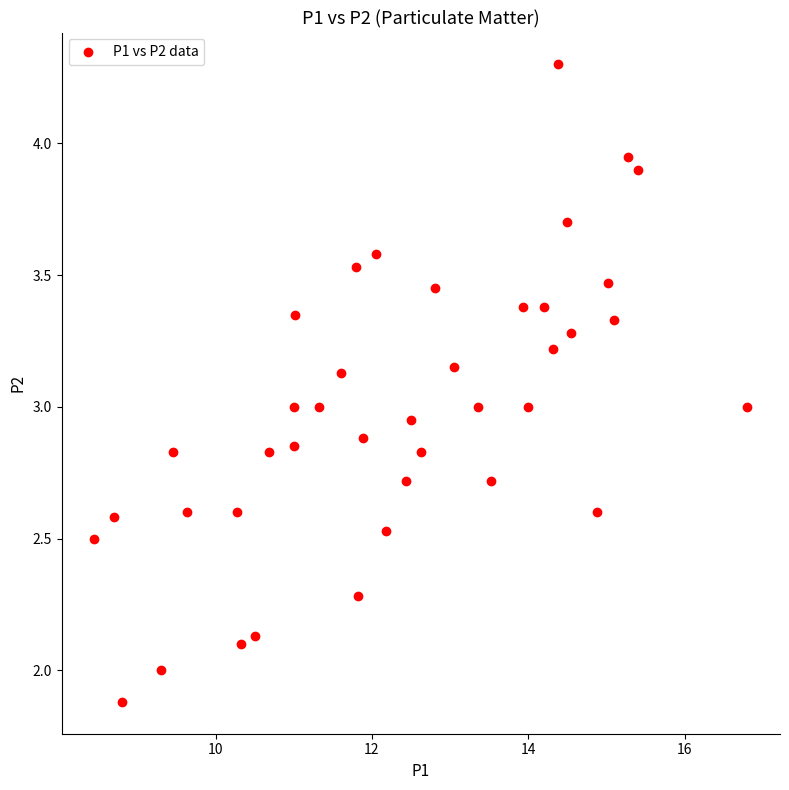

What is the range of Y values (max minus min)?

2.4